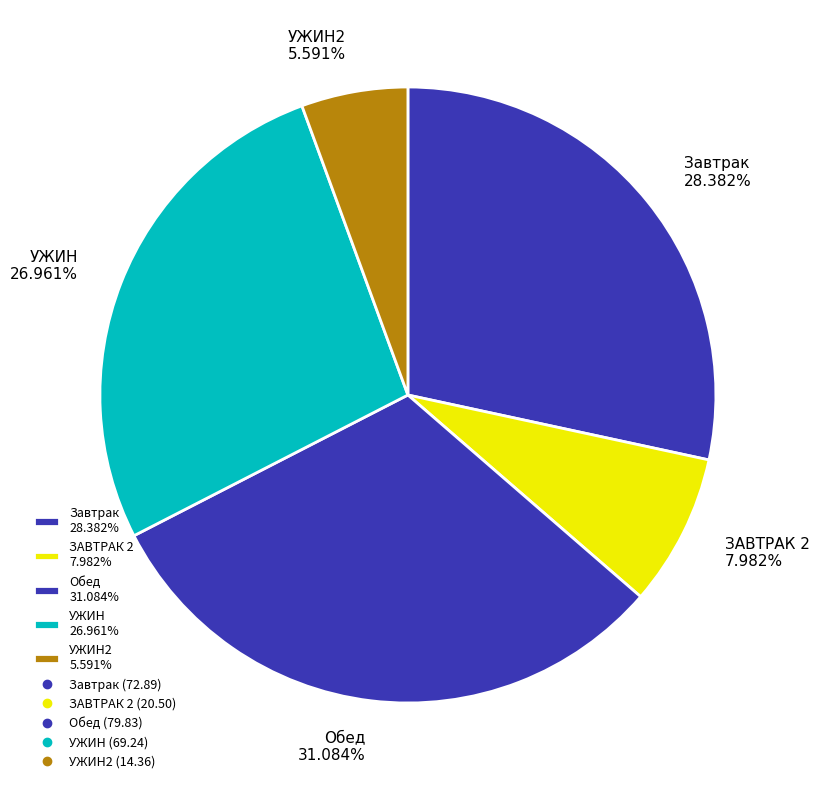

To the nearest percent, what is the average slice percentage?

20%